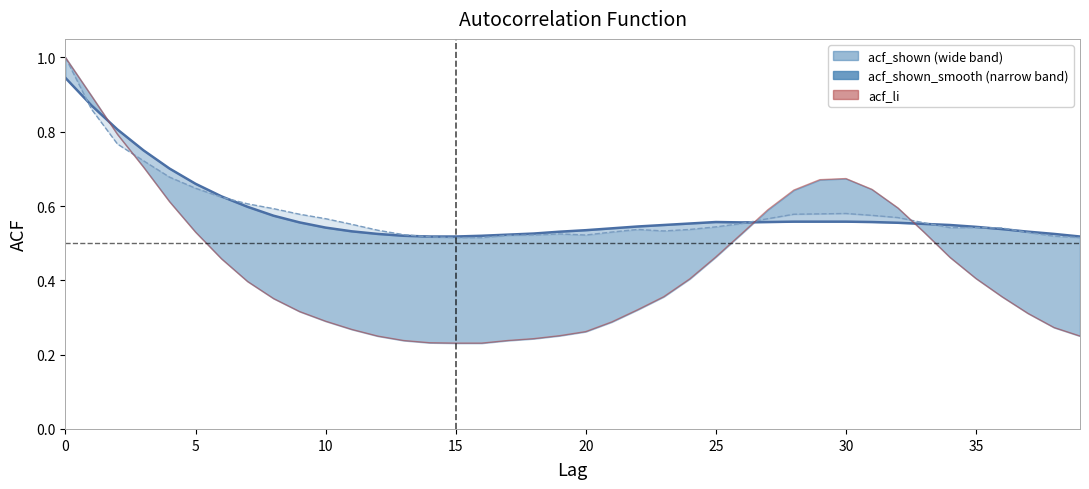

Where is the first local maximum for acf_li?

30